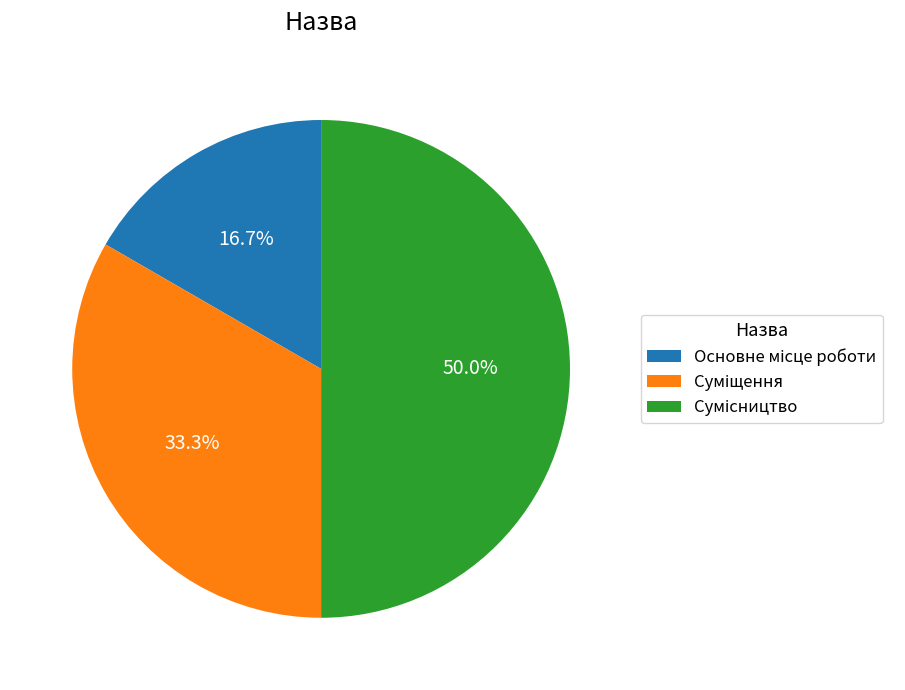

Which slice is the smallest?

Основне місце роботи